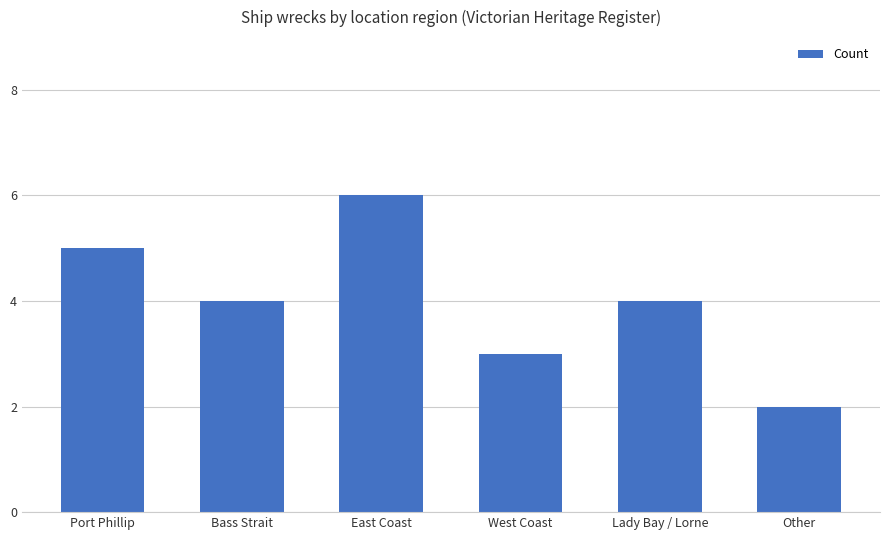

Does the chart contain stacked bars?

No